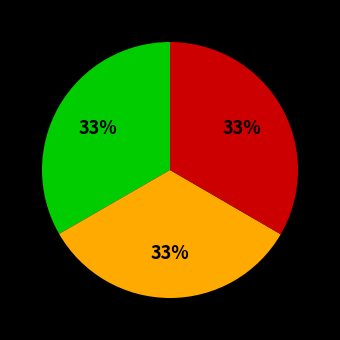

To the nearest percent, what is the average slice percentage?

33%